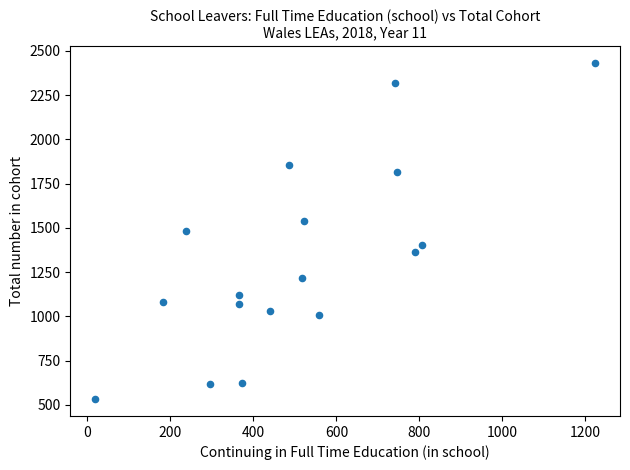

What is the range of X values (max minus min)?

1204